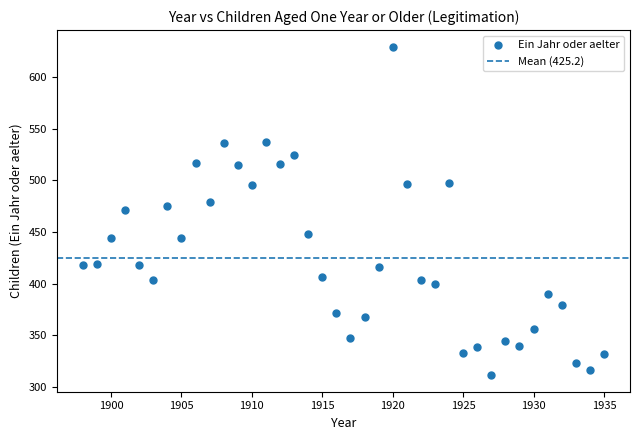

What is the range of X values (max minus min)?

37